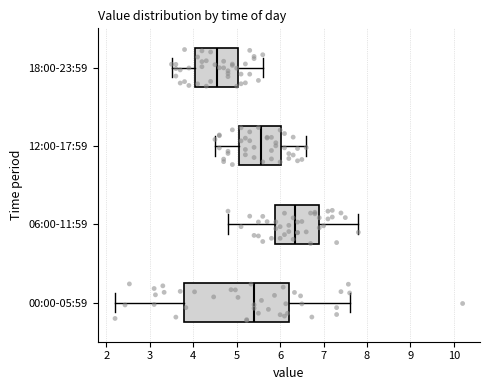

Comparing the boxes themselves (not the whiskers), which one is the widest?

00:00-05:59